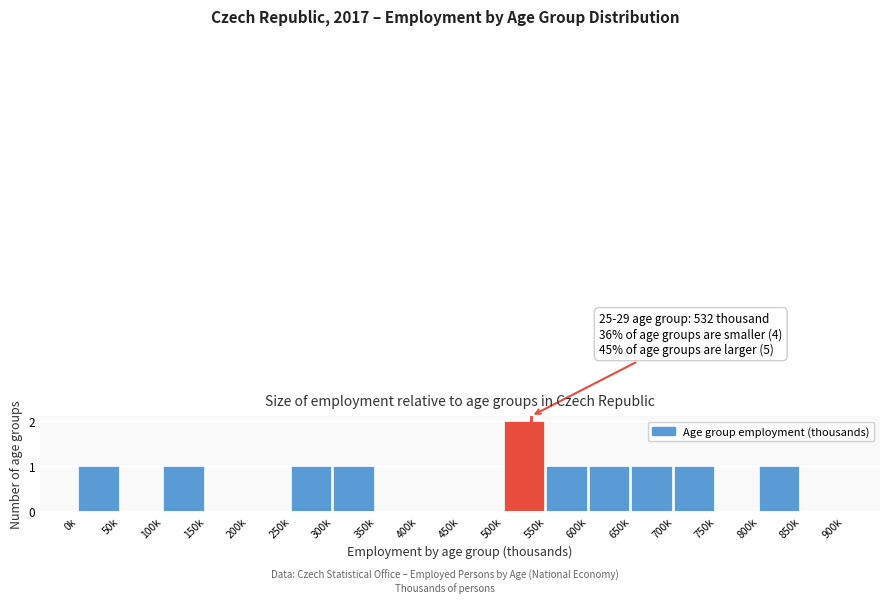

Reading left to right, what are all the values shown in this chart?

0k=1	50k=0	100k=1	150k=0	200k=0	250k=1	300k=1	350k=0	400k=0	450k=0	500k=2	550k=1	600k=1	650k=1	700k=1	750k=0	800k=1	850k=0